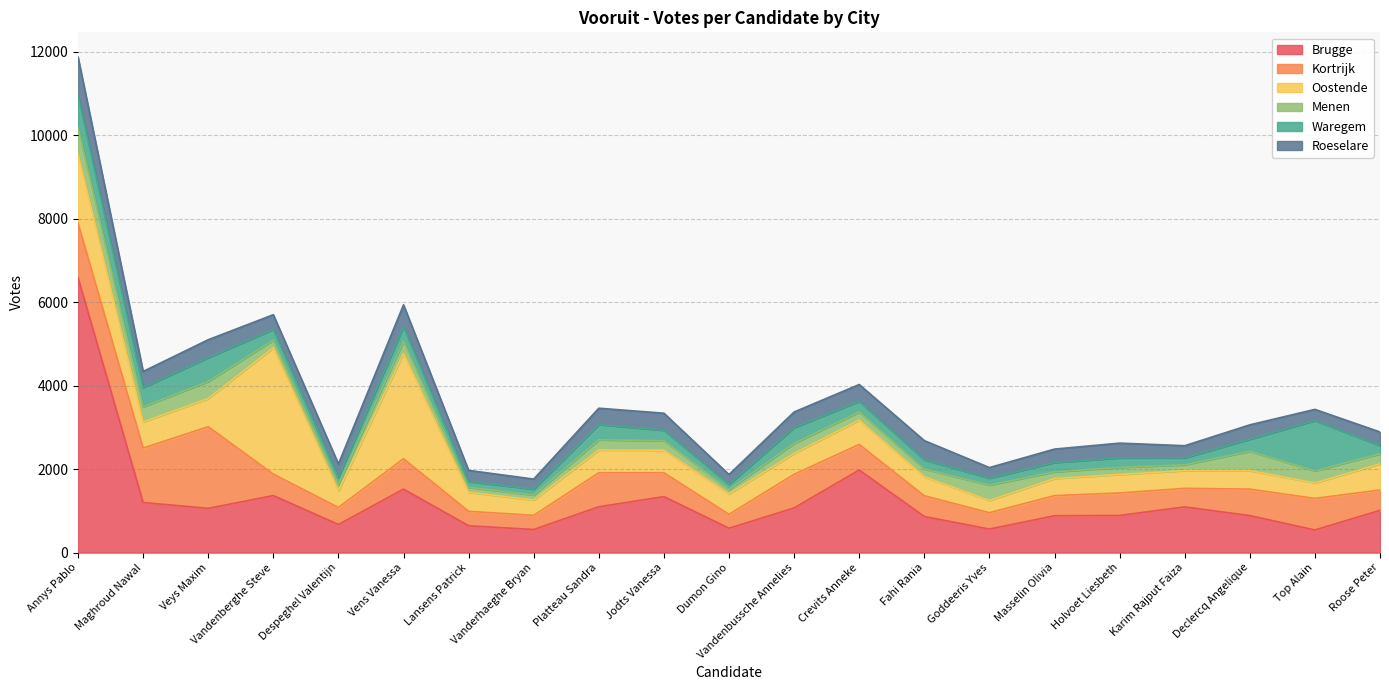

True or false: Roeselare and Kortrijk cross at least once.

False